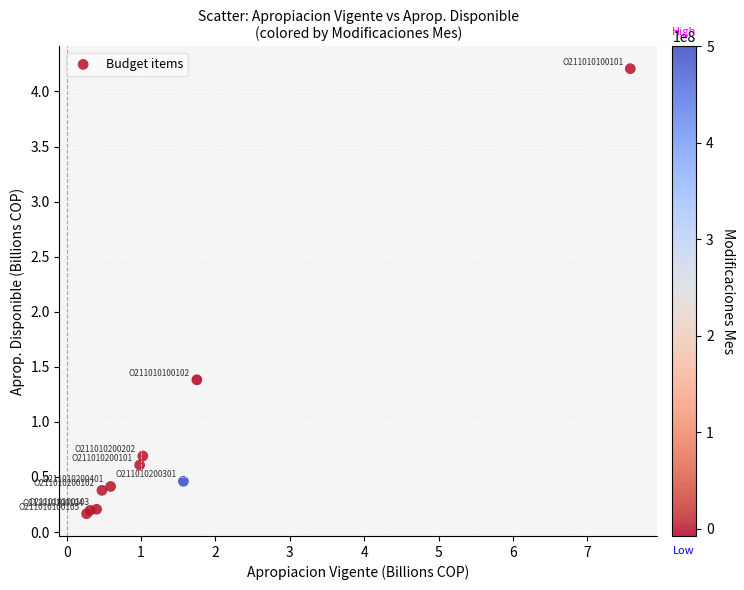

What Y value in the scatter plot is closest to 2?

1.4